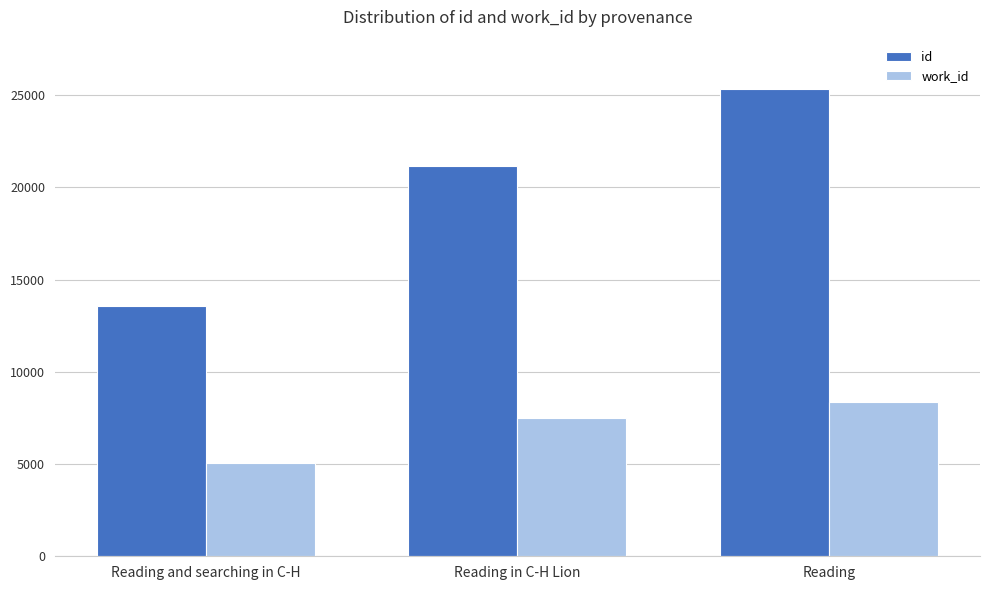

What is the value of the id bar at the 2nd from the left?

21168